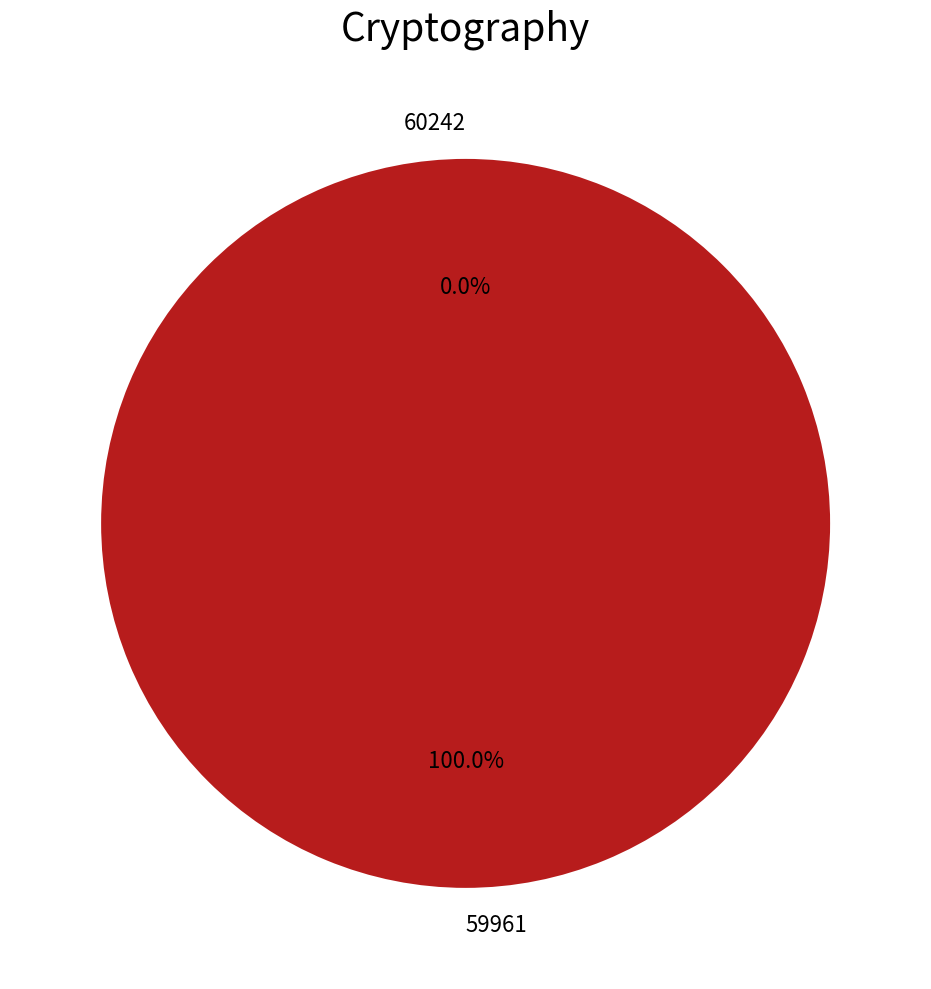

The 59961 slice represents 92% of the pie. True or false?

False